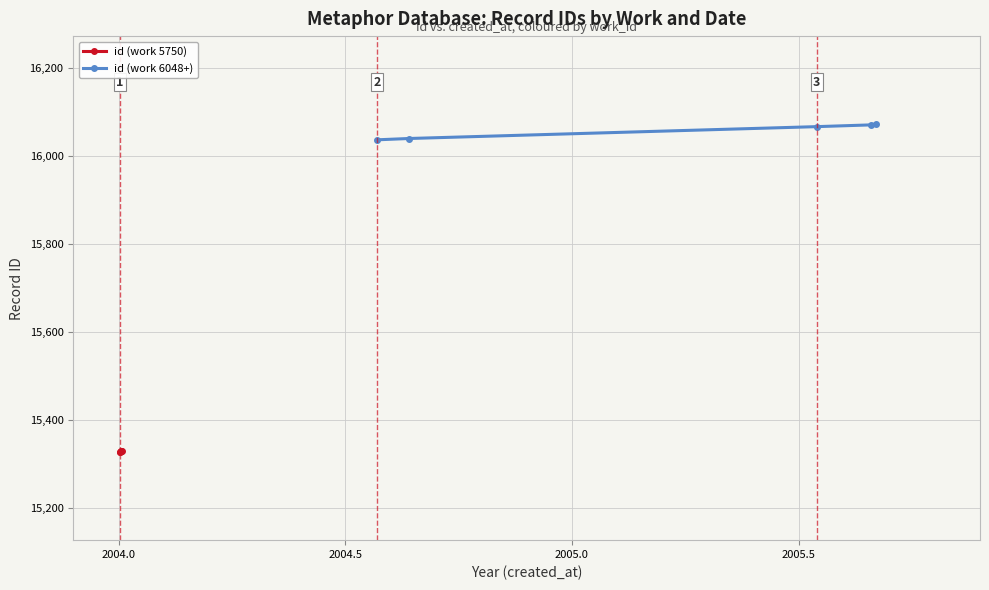

Does the chart have visible grid lines?

Yes